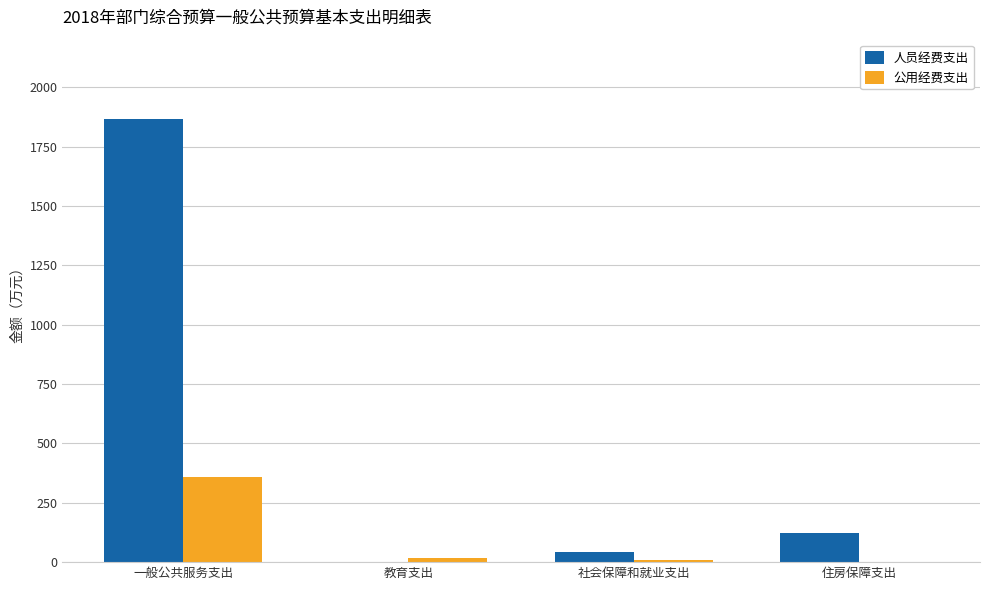

What is the highest value of the 公用经费支出 series?

359.2